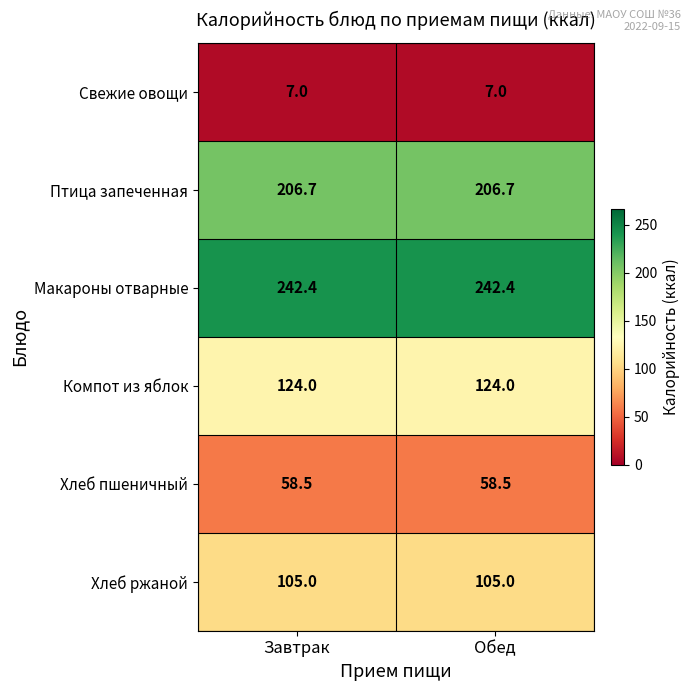

At Обед, list the series in order from smallest to largest.

Свежие овощи, Хлеб пшеничный, Хлеб ржаной, Компот из яблок, Птица запеченная, Макароны отварные